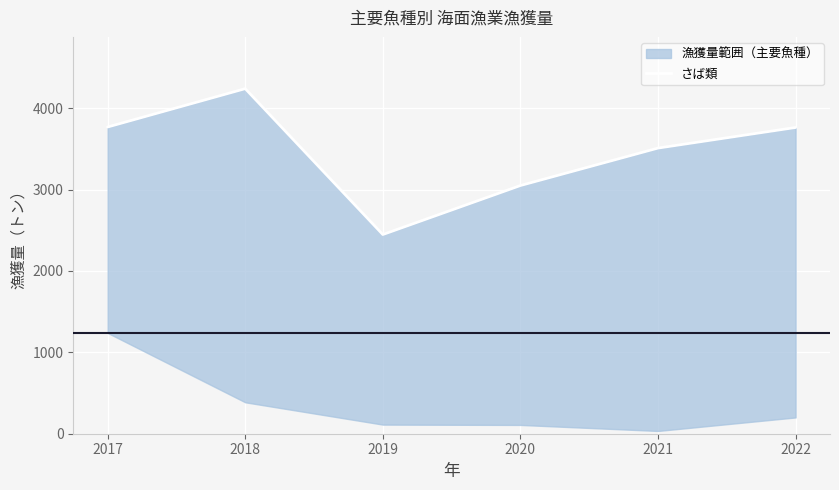

What is the value of the 6th point from the left?

3762